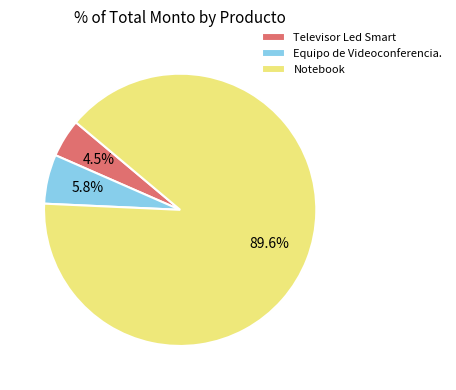

To the nearest percent, what is the difference between the largest and smallest slice percentages?

85%